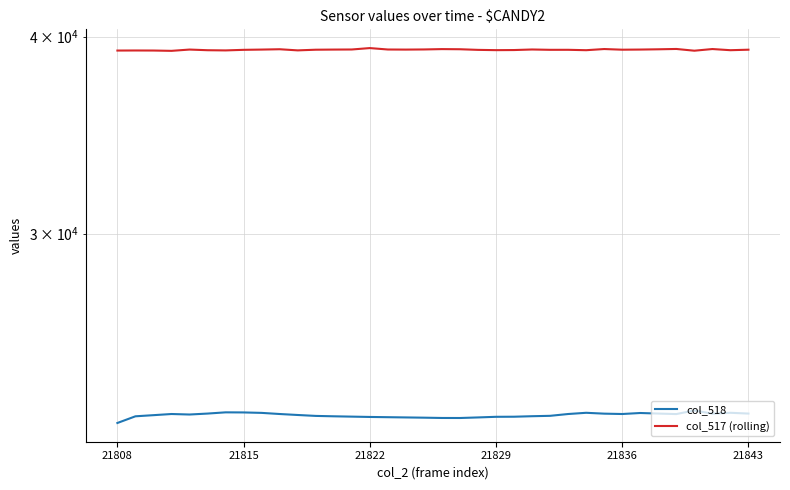

True or false: col_518 and col_517 (rolling) cross at least once.

False